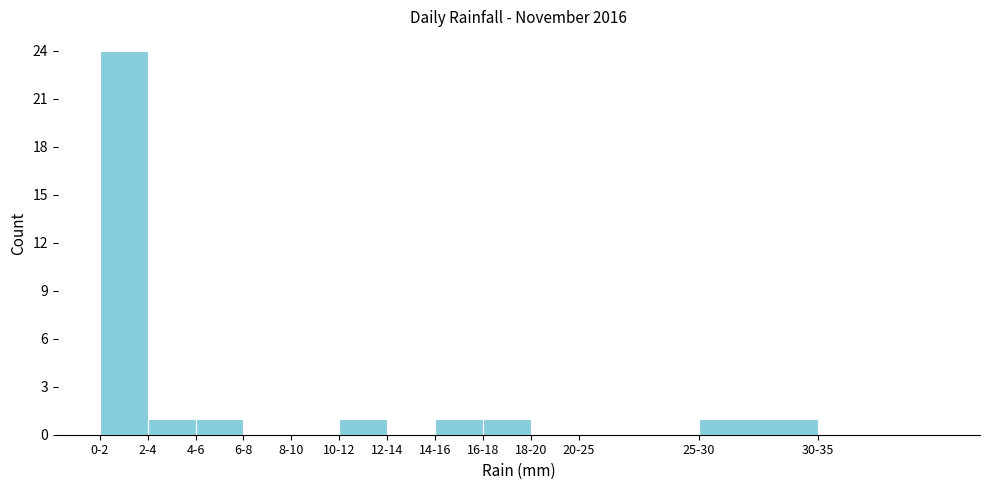

Reading left to right, transcribe all the data shown in this chart.

0-2=24	2-4=1	4-6=1	6-8=0	8-10=0	10-12=1	12-14=0	14-16=1	16-18=1	18-20=0	20-25=0	25-30=1	30-35=0